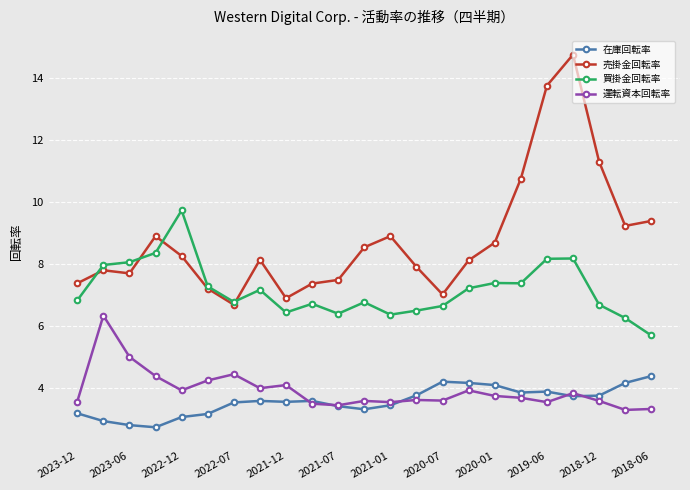

True or false: 買掛金回転率 and 在庫回転率 intersect in this chart.

False